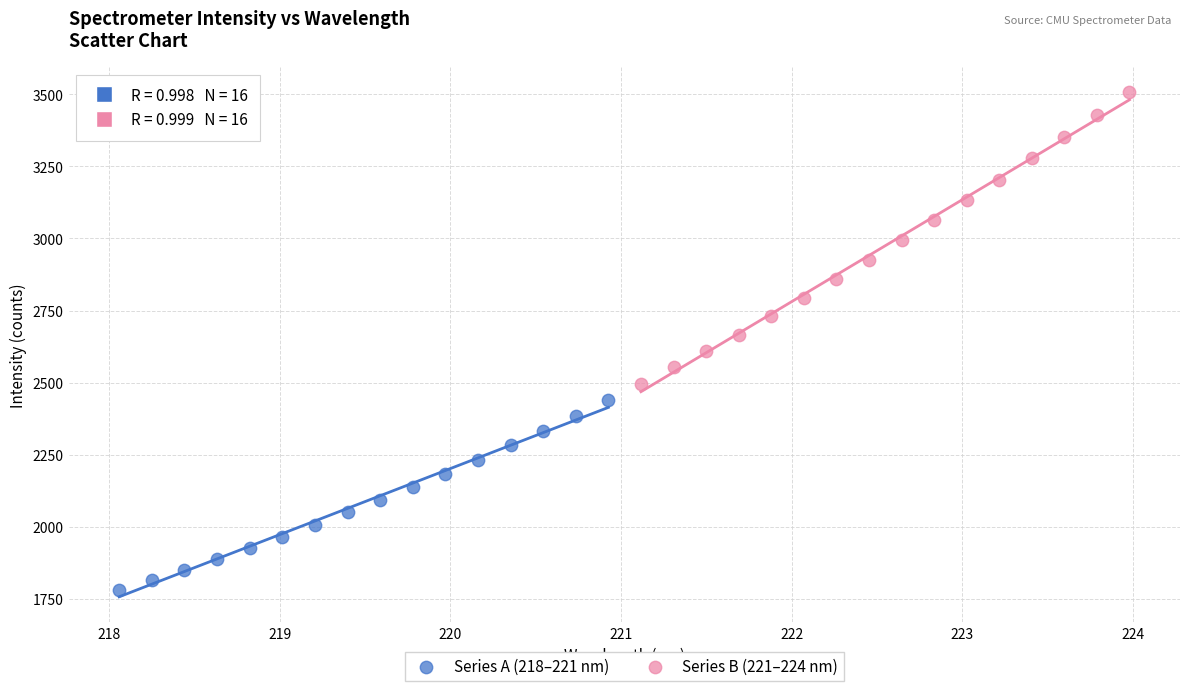

Which series has the widest spread of Y values?

Series B (221–224 nm)